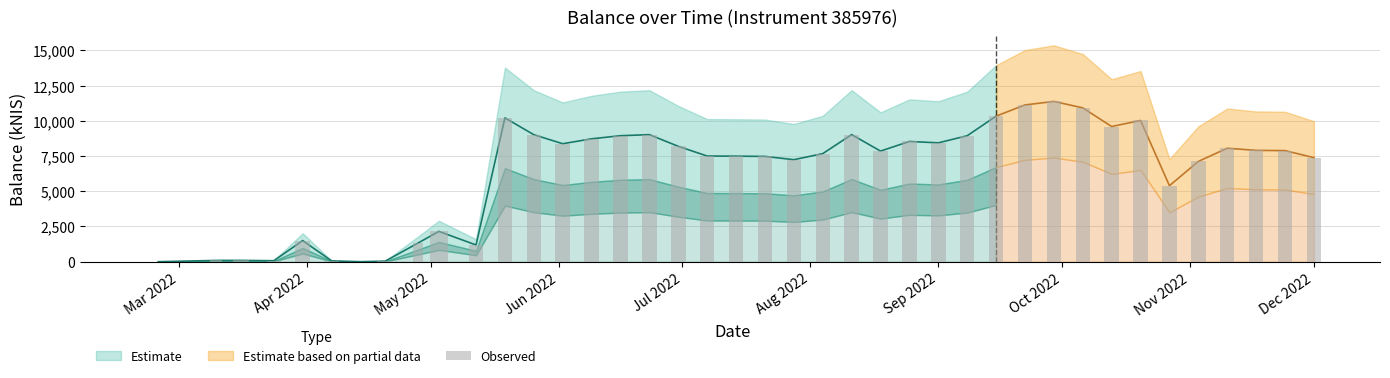

What position from the right is 2022-08-11?

17